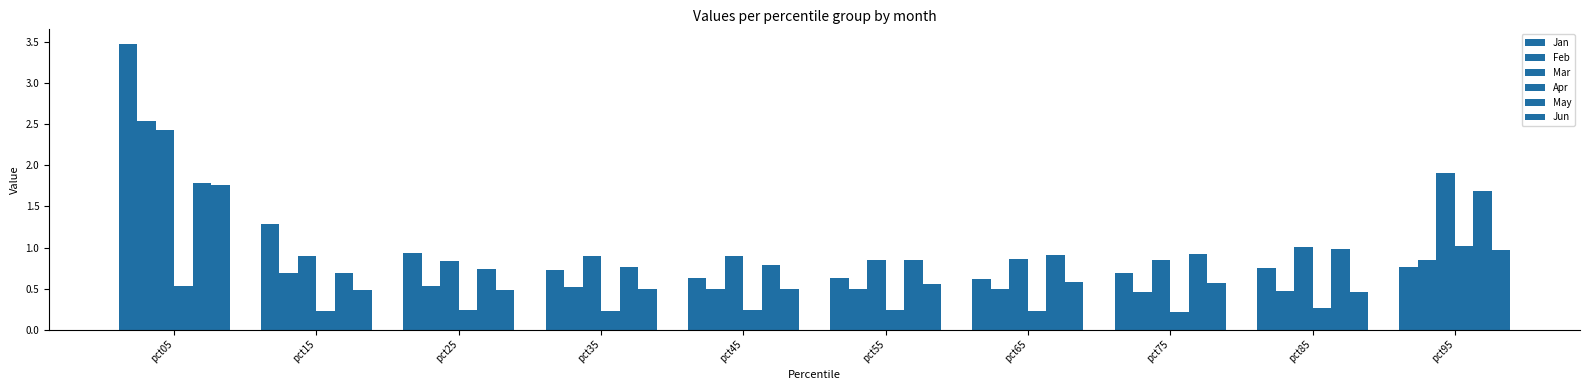

How many groups of bars are there?

10